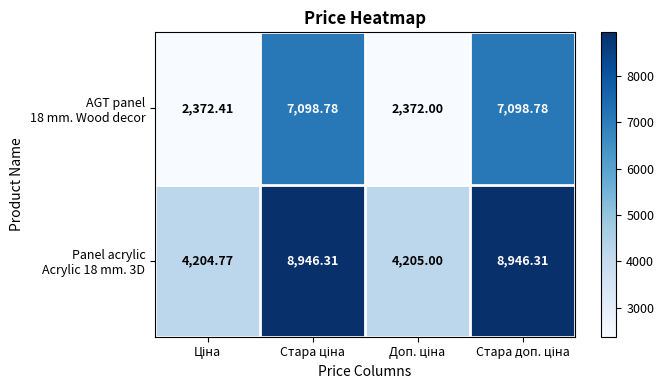

Rank the series by their maximum value, from lowest to highest.

AGT panel 18 mm. Wood decor, Panel acrylic Acrylic 18 mm. 3D